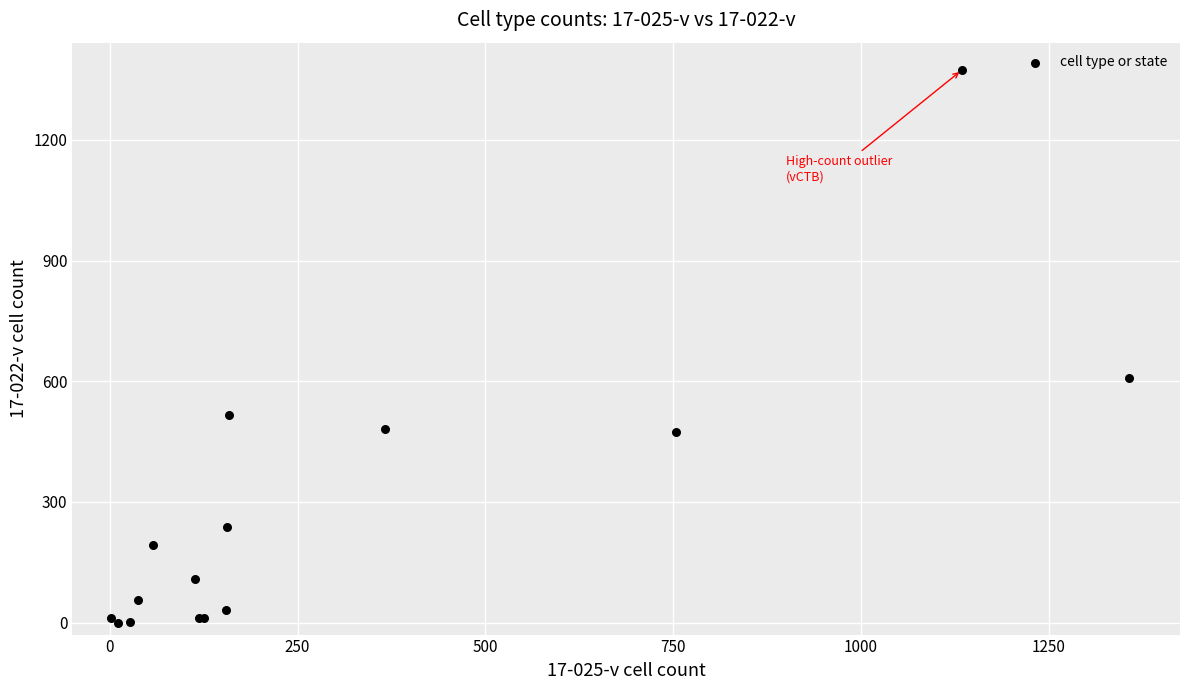

What Y value in the scatter plot is closest to 686?

608